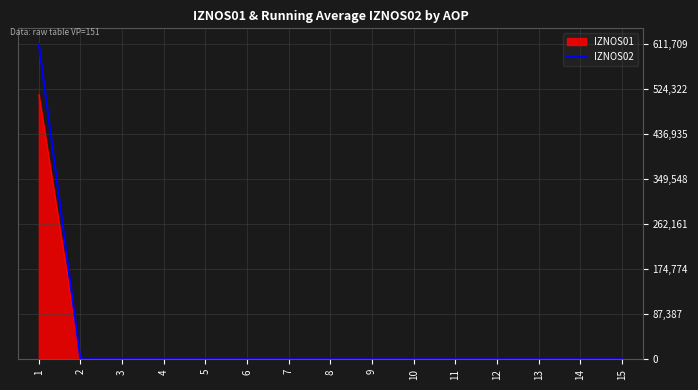

What is the greatest value displayed?

611708.9